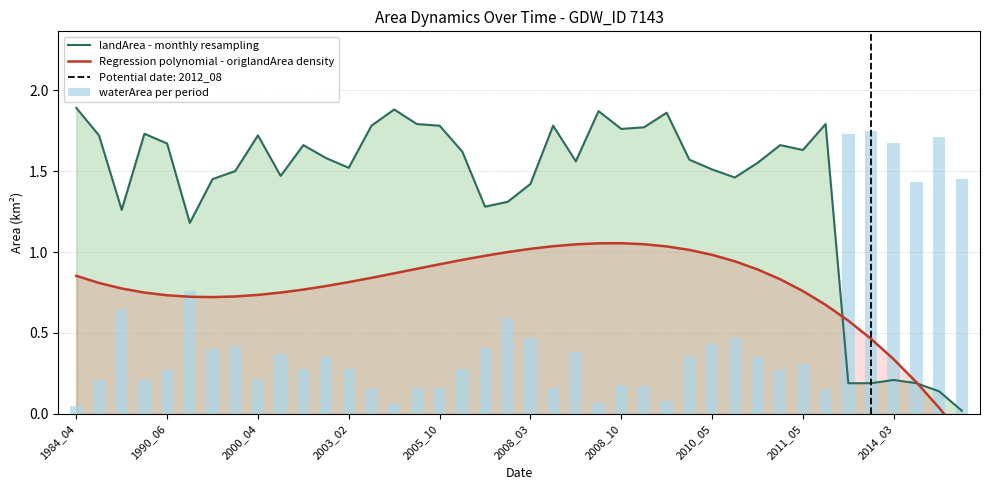

At which label does landArea - monthly resampling first exceed 1?

1984_04